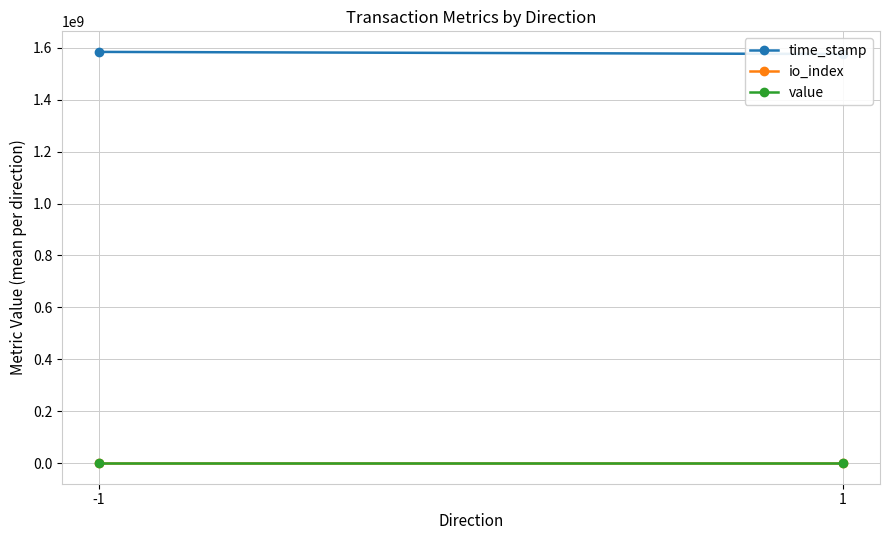

The time_stamp series shows 2127473374.2 at -1. True or false?

False